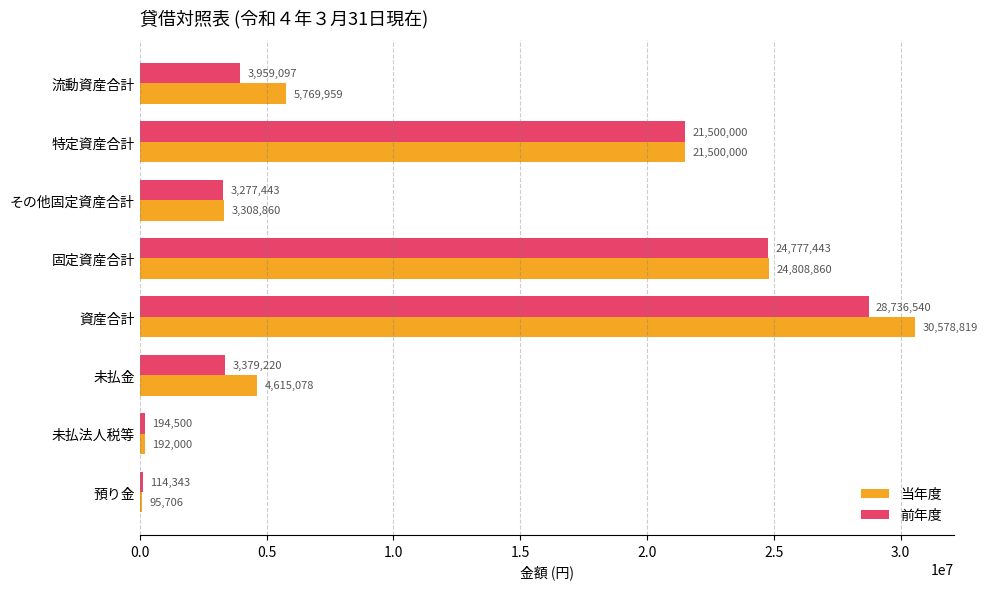

What is the sum of all 前年度 values?

85938586